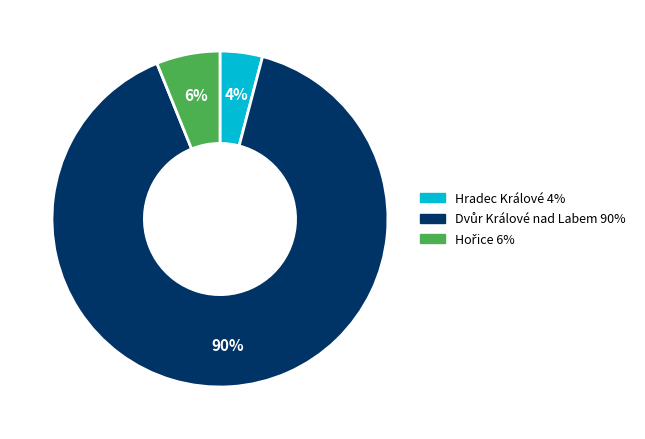

To the nearest percent, what portion does Hradec Králové represent?

4%